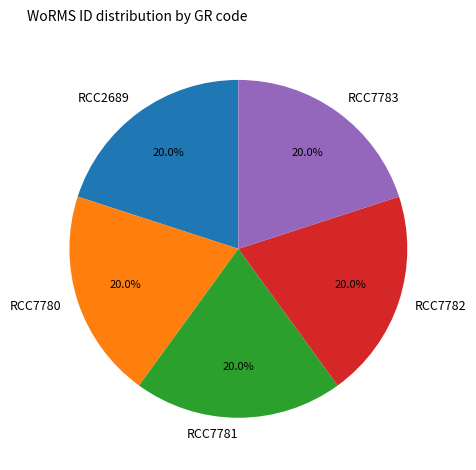

Does any single category account for the majority?

No